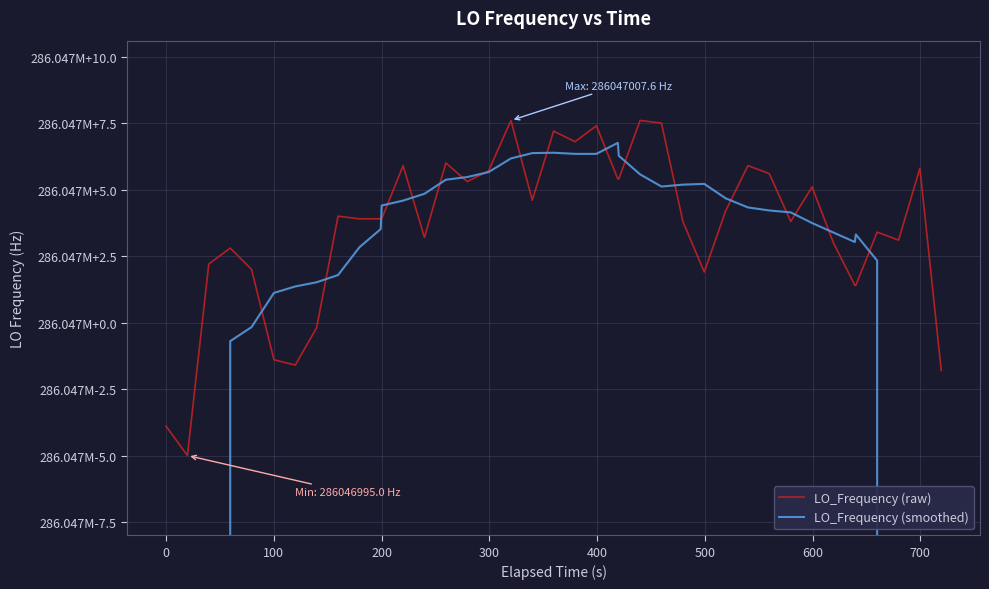

Is the value of LO_Frequency (smoothed) at 29 greater than the value of LO_Frequency (raw) at −100?

Yes